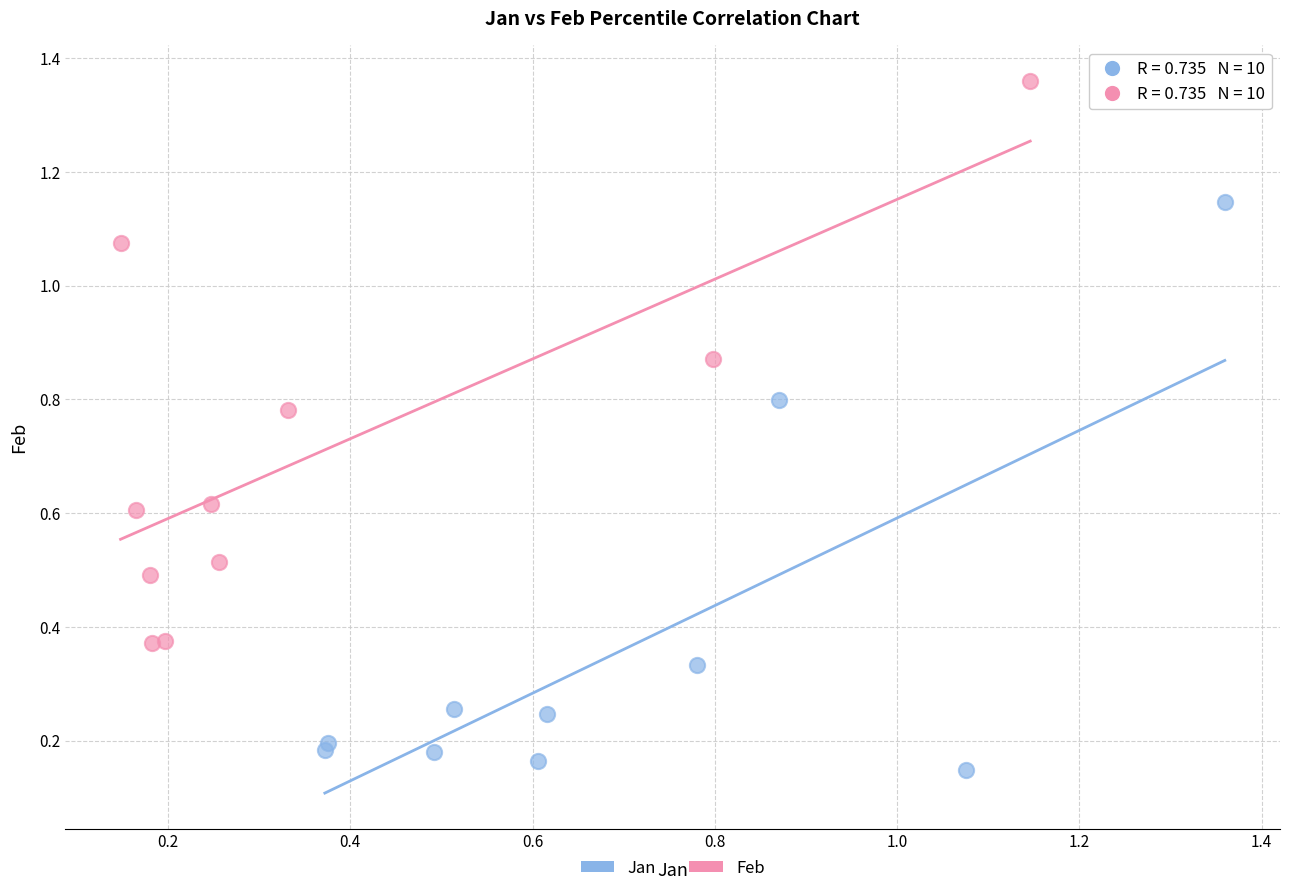

Which series reaches the maximum Y coordinate?

Feb